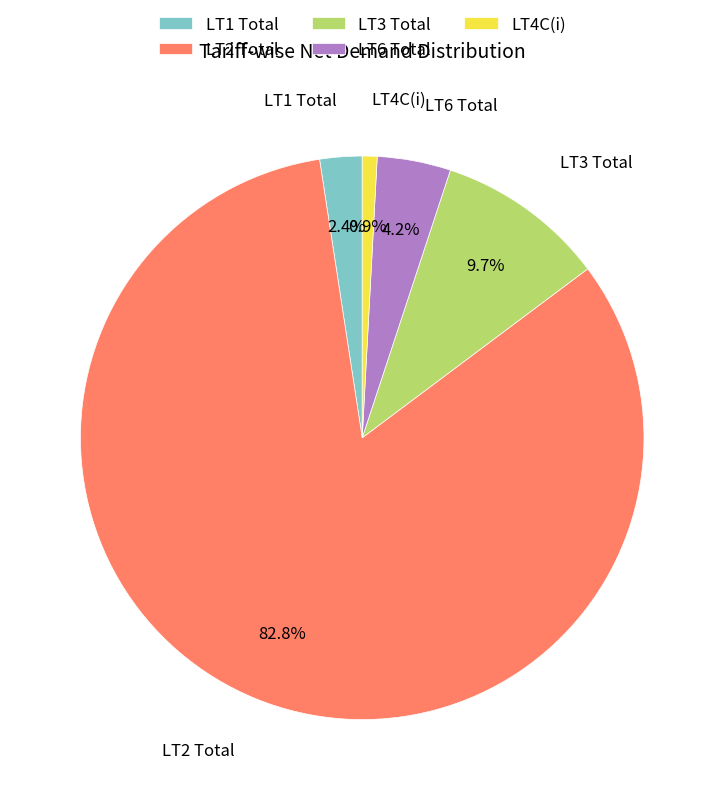

Rank the categories by value from lowest to highest.

LT4C(i), LT1 Total, LT6 Total, LT3 Total, LT2 Total